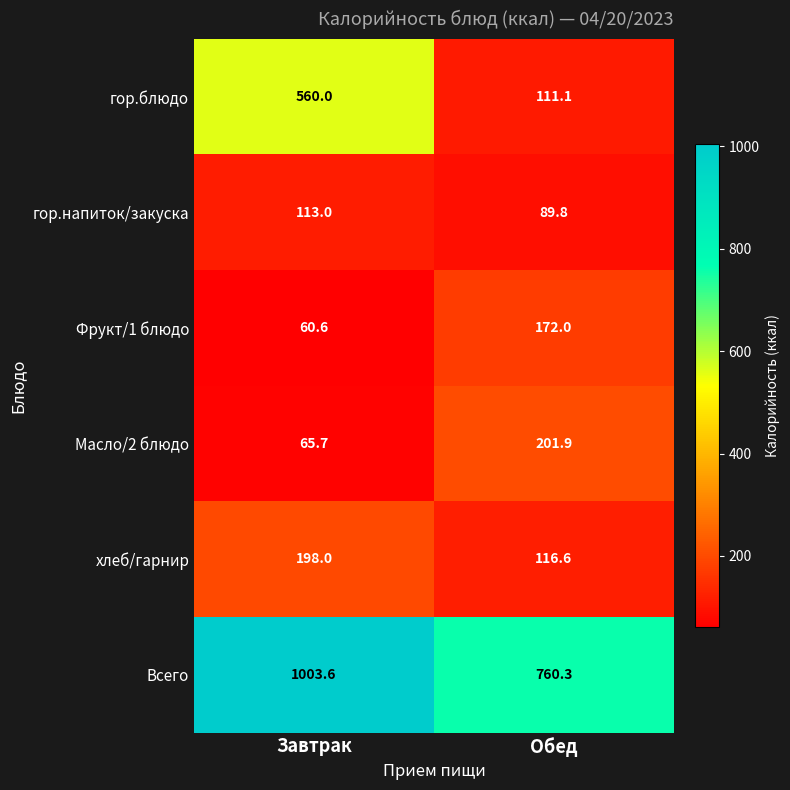

Which series has the largest total across all categories?

Всего